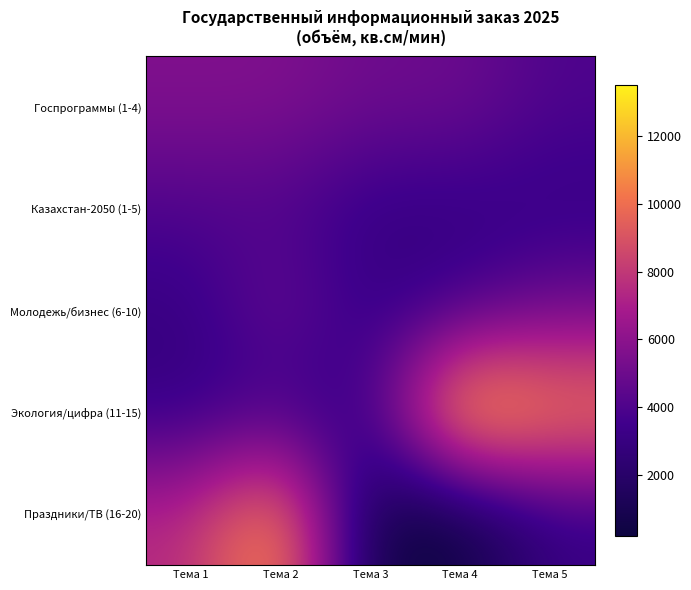

What is the difference between the highest and lowest values at Тема 5?

8000